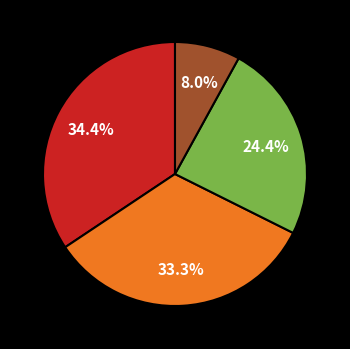

Is there a majority slice in this chart?

No